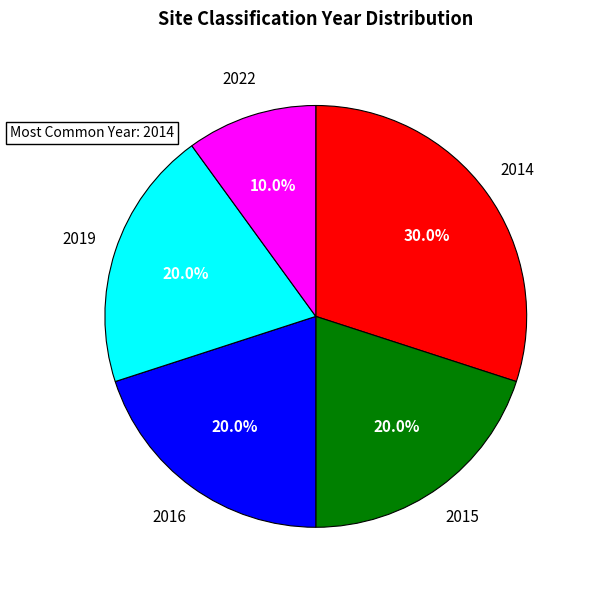

Count the number of slices in the pie.

5